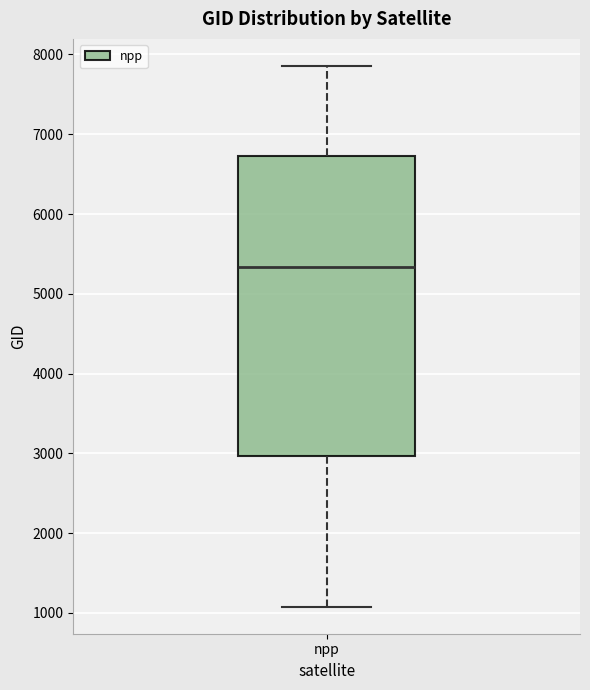

Read this box plot against the y-axis: the position of the median line, the range covered by the box, and the ends of both whiskers. The values are not printed on the chart, so give them approximately, as read against the axis.

median 5300, box 3000 to 6700, whiskers 1100 to 7900